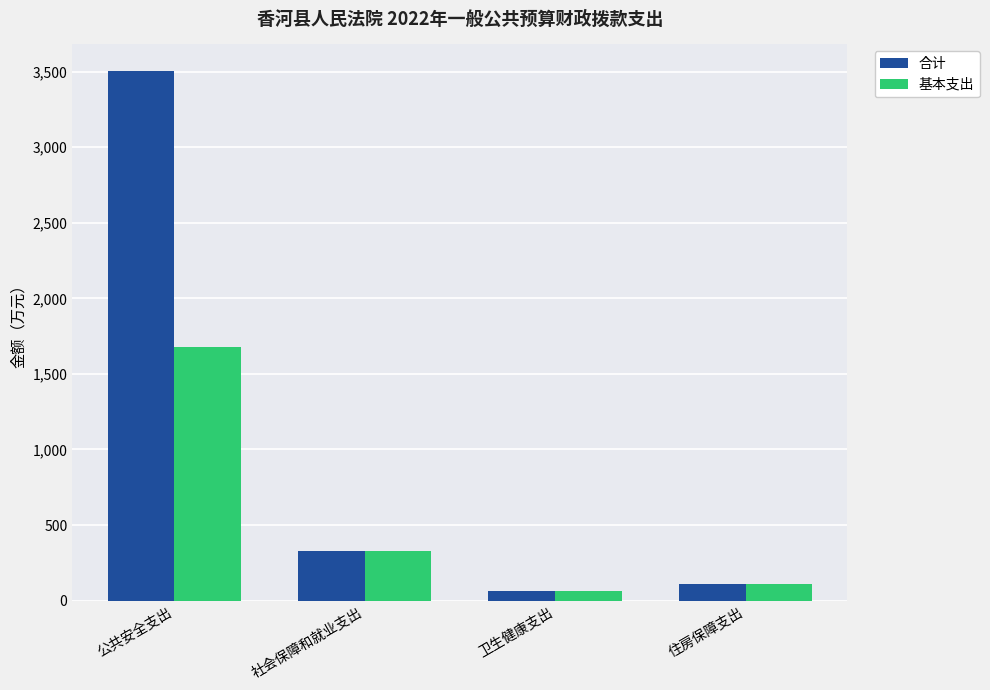

What is the spread (max minus min) of values at 公共安全支出?

1830.0